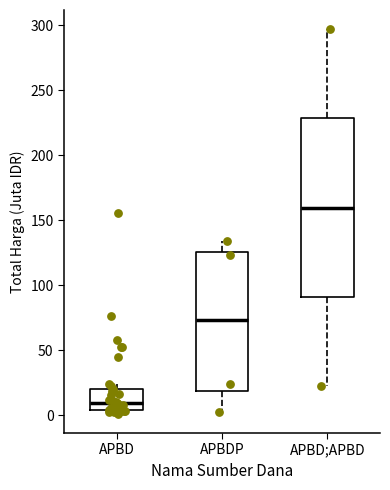

Reading left to right, transcribe this box plot: for each box, give where its median line is, the range the box spans, and where its two whiskers end, as read against the y-axis. The values are not printed on the chart, so give them approximately, as read against the axis.

APBD: median 10, box 5 to 20, whiskers 0 to 25
APBDP: median 75, box 20 to 125, whiskers 0 to 135
APBD;APBD: median 160, box 90 to 230, whiskers 20 to 295